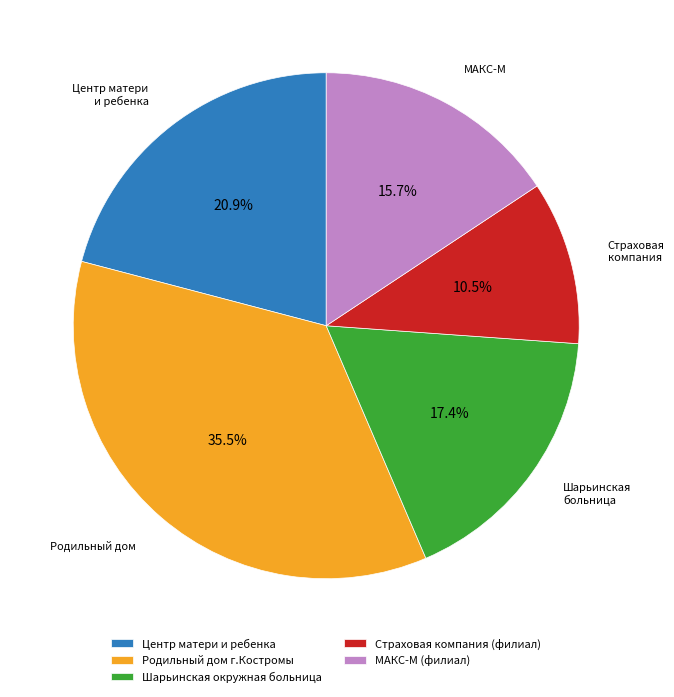

Rank the categories by value from highest to lowest.

Родильный дом г.Костромы, Центр матери и ребенка, Шарьинская окружная больница, МАКС-М (филиал), Страховая компания (филиал)